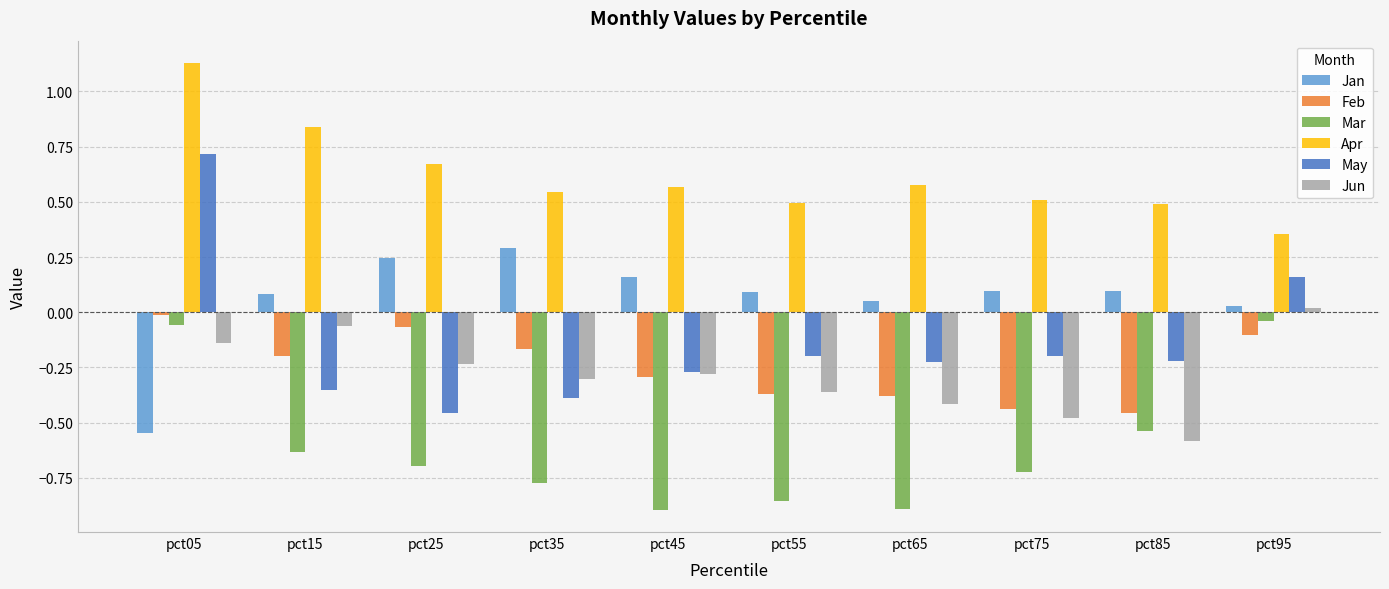

Which category has the highest value across all series?

pct05